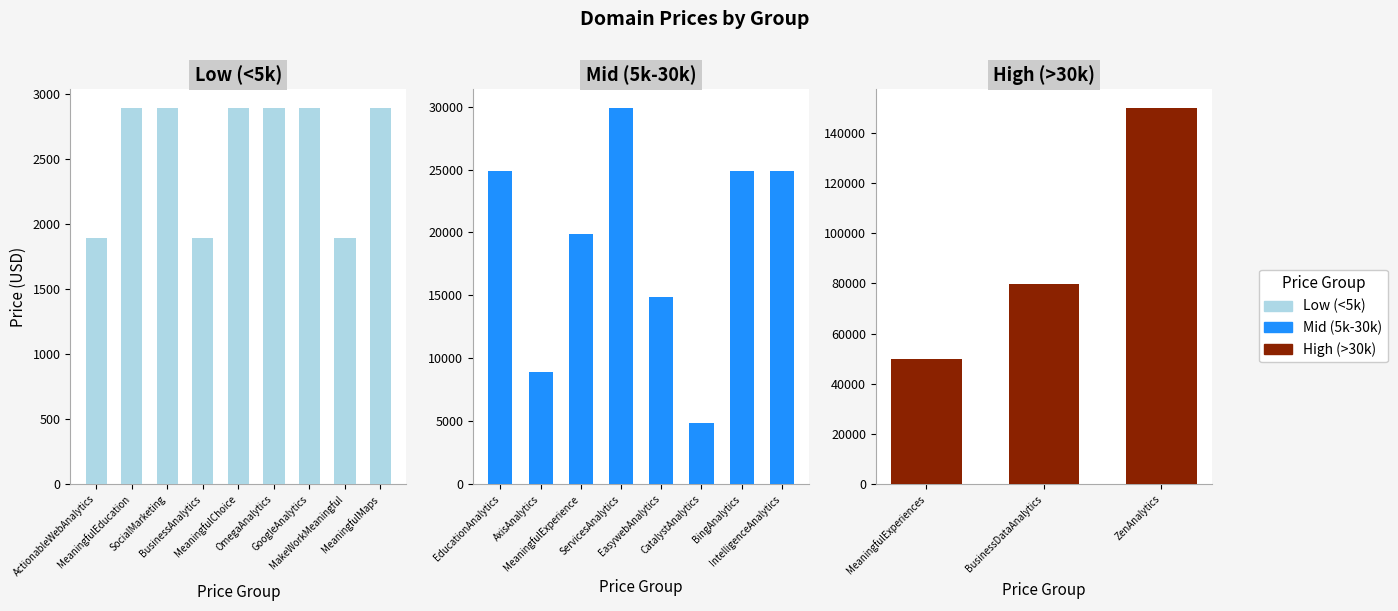

What is the minimum value shown in the chart?

1888